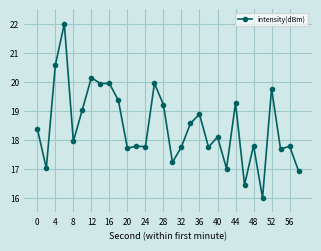

What is the average value?

18.5